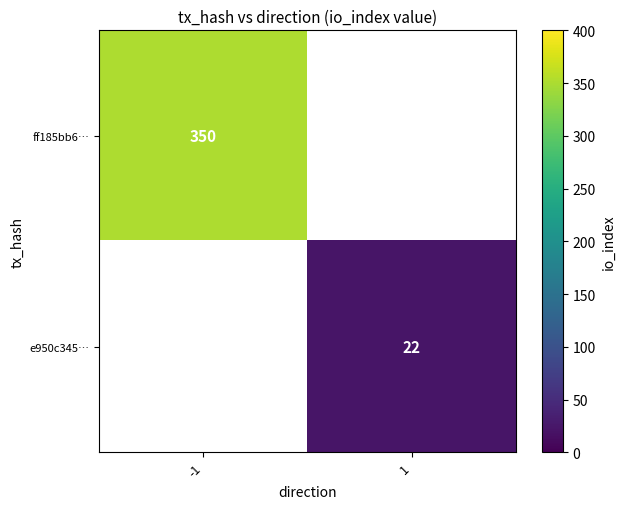

Is it true that ff185bb6… equals 129 at -1?

False